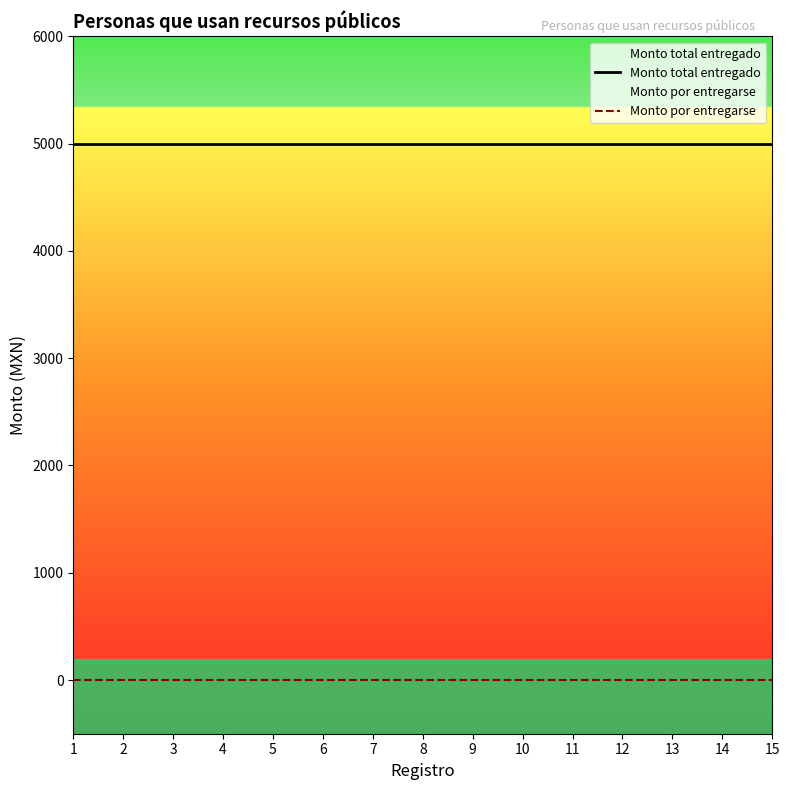

Rank the categories by Monto por entregarse value from lowest to highest.

1, 2, 3, 4, 5, 6, 7, 8, 9, 10, 11, 12, 13, 14, 15